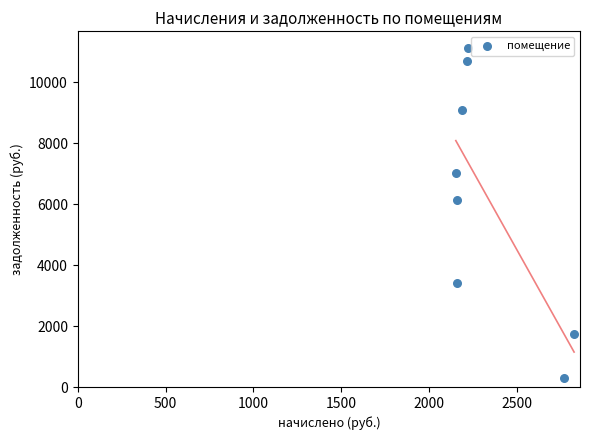

What Y value in the scatter plot is closest to 5709?

6143.8